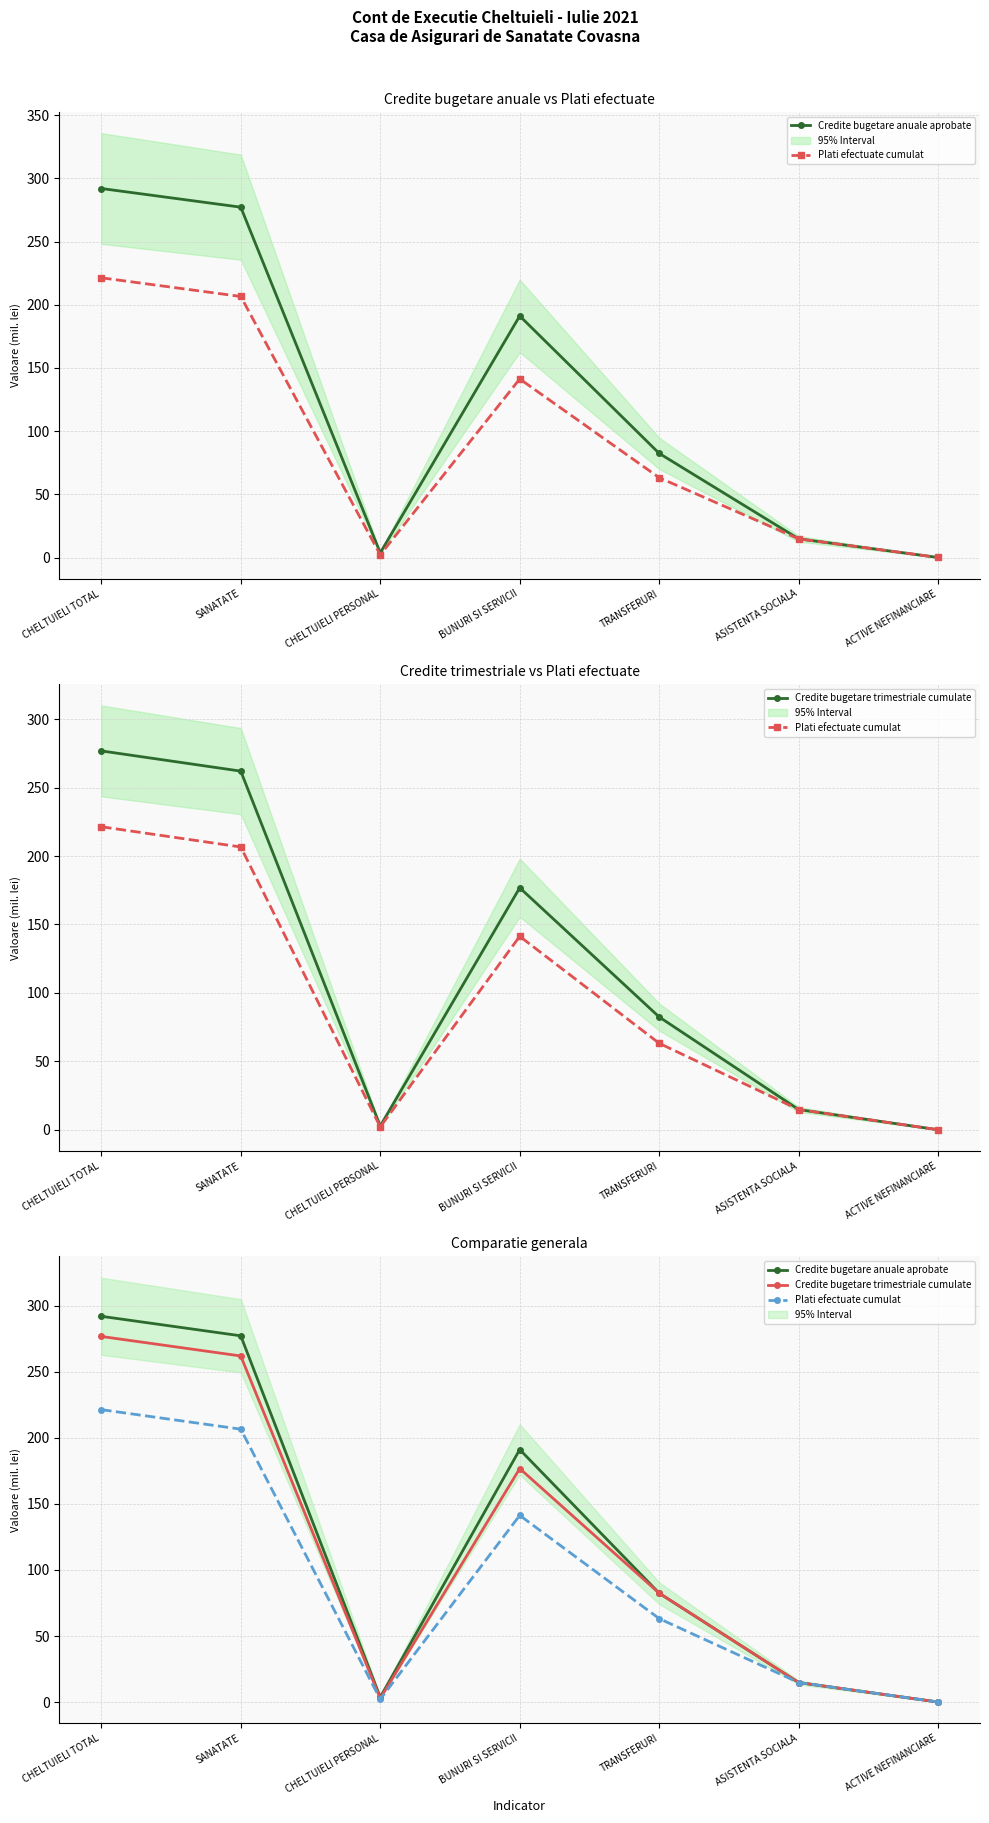

Reading right to left, transcribe all the data shown in this chart.

Credite bugetare anuale aprobate: ACTIVE NEFINANCIARE=0.0	ASISTENTA SOCIALA=14.8	TRANSFERURI=82.4	BUNURI SI SERVICII=191.2	CHELTUIELI PERSONAL=3.7	SANATATE=277.3	CHELTUIELI TOTAL=292.0
Plati efectuate cumulat: ACTIVE NEFINANCIARE=0.0	ASISTENTA SOCIALA=14.8	TRANSFERURI=63.2	BUNURI SI SERVICII=141.3	CHELTUIELI PERSONAL=2.1	SANATATE=206.6	CHELTUIELI TOTAL=221.4
Credite bugetare trimestriale cumulate: ACTIVE NEFINANCIARE=0.0	ASISTENTA SOCIALA=14.8	TRANSFERURI=82.4	BUNURI SI SERVICII=176.8	CHELTUIELI PERSONAL=2.8	SANATATE=262.0	CHELTUIELI TOTAL=276.8